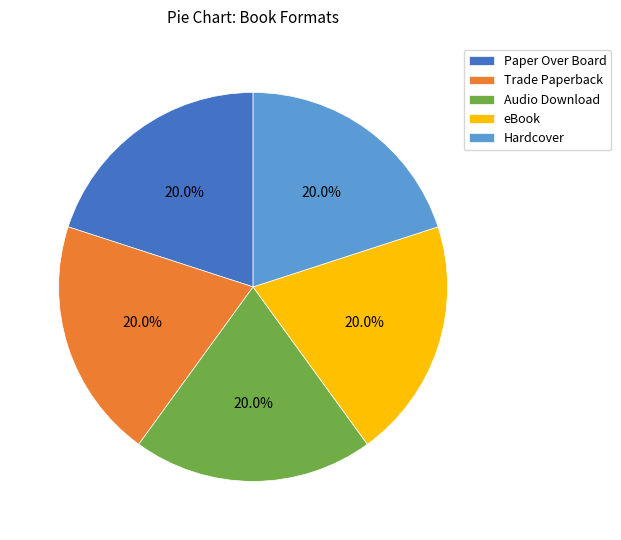

What is the ratio of the value at Hardcover to the value at Paper Over Board?

1.0